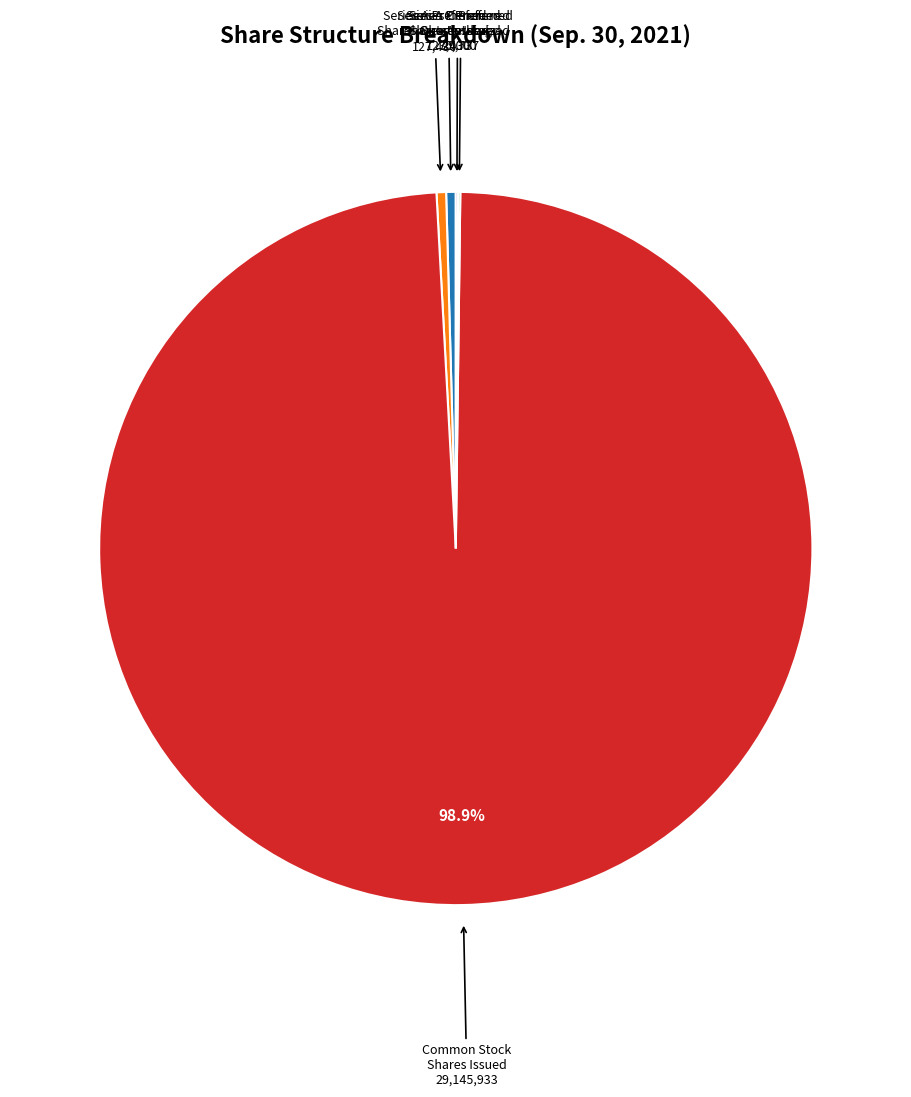

Is there a majority slice in this chart?

Yes